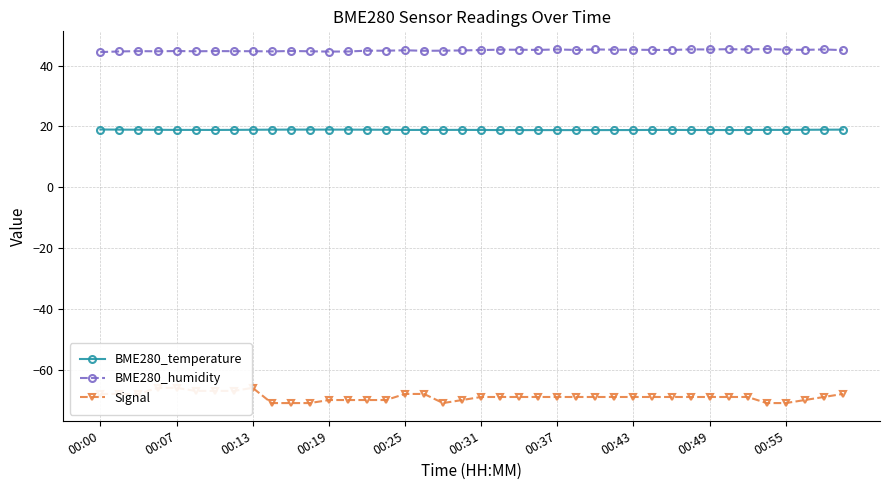

Is the value of BME280_humidity at 38 greater than the value of BME280_temperature at 19?

Yes